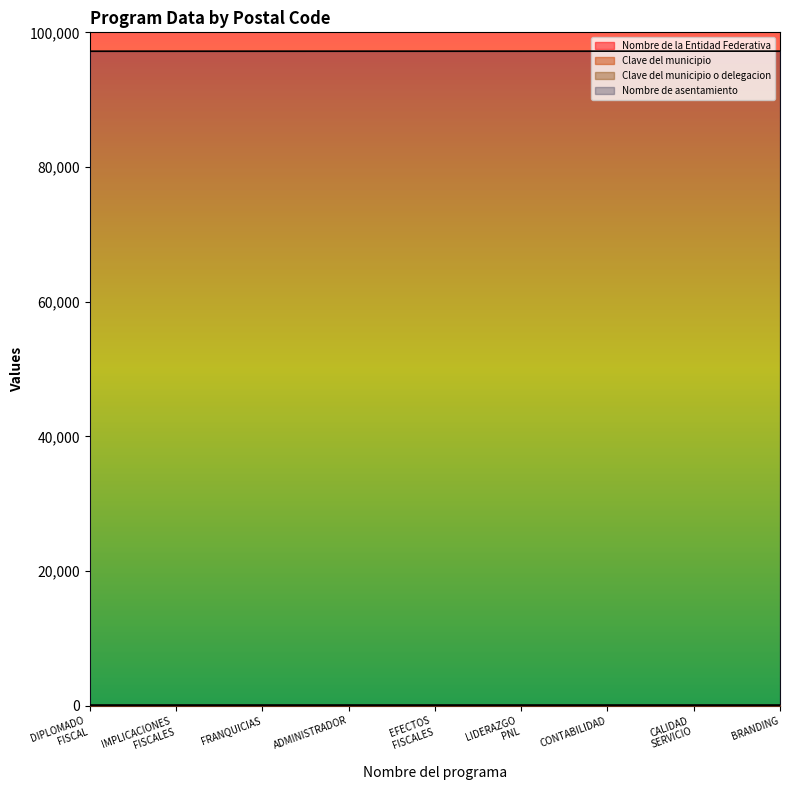

True or false: Clave del municipio o delegacion has more than 0 points higher than both neighbors.

False